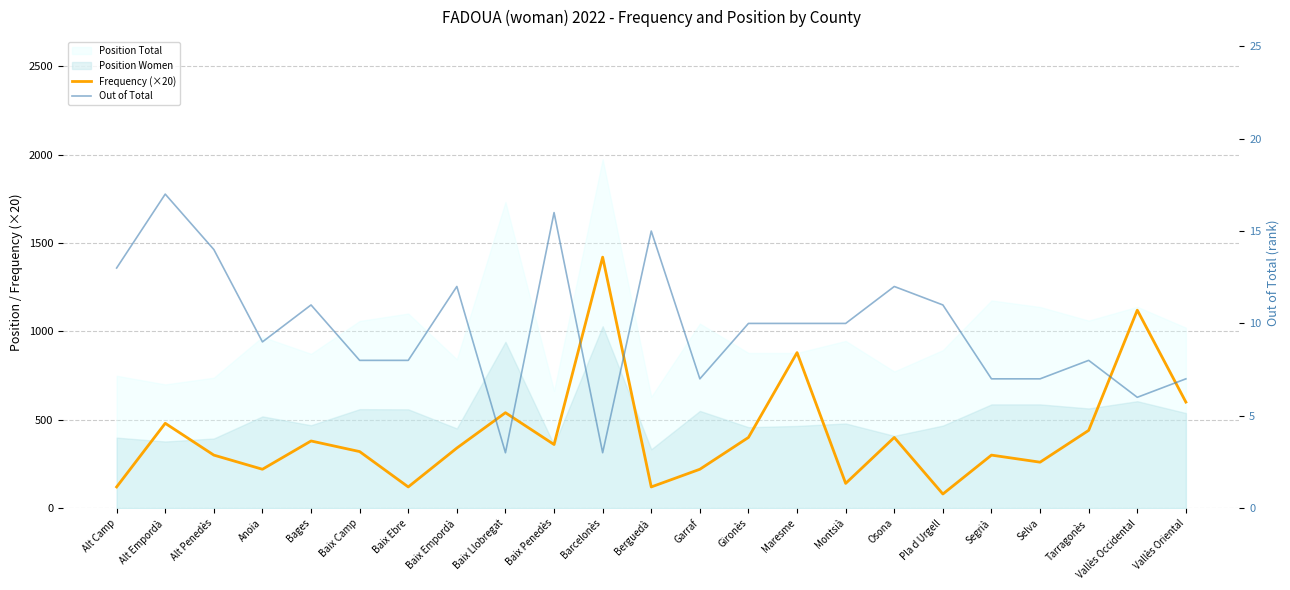

What is the difference between the maximum and minimum values in the Out of Total series?

14